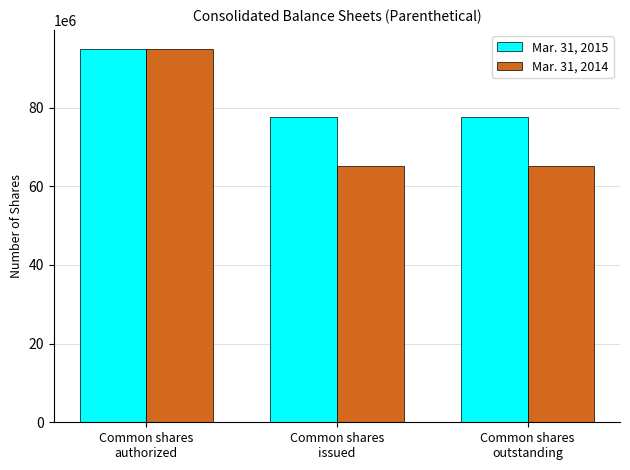

Which series has the largest total across all categories?

Mar. 31, 2015